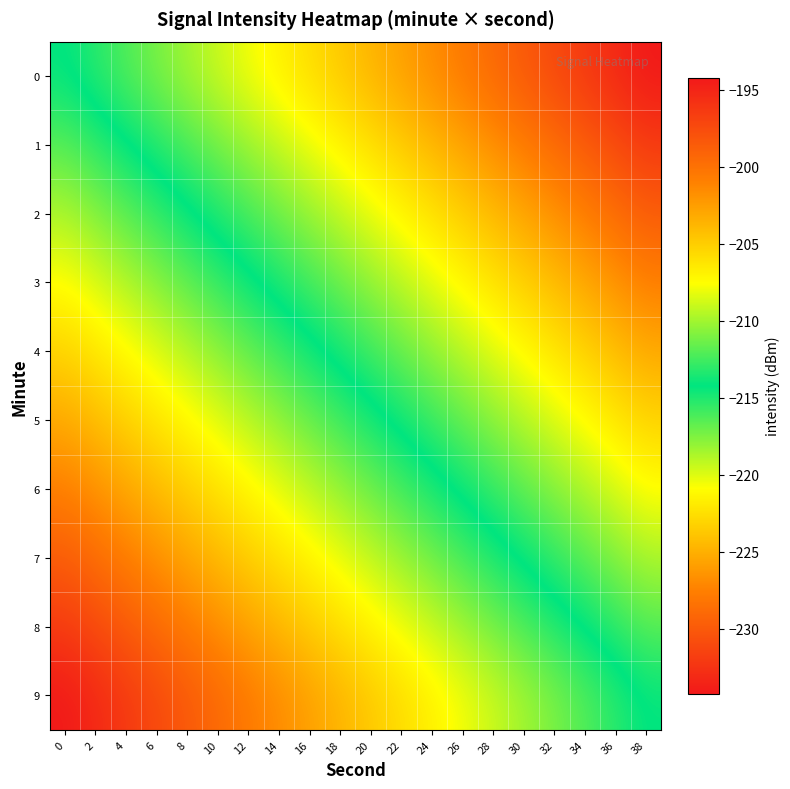

Between 34 and 38, which is larger?

34